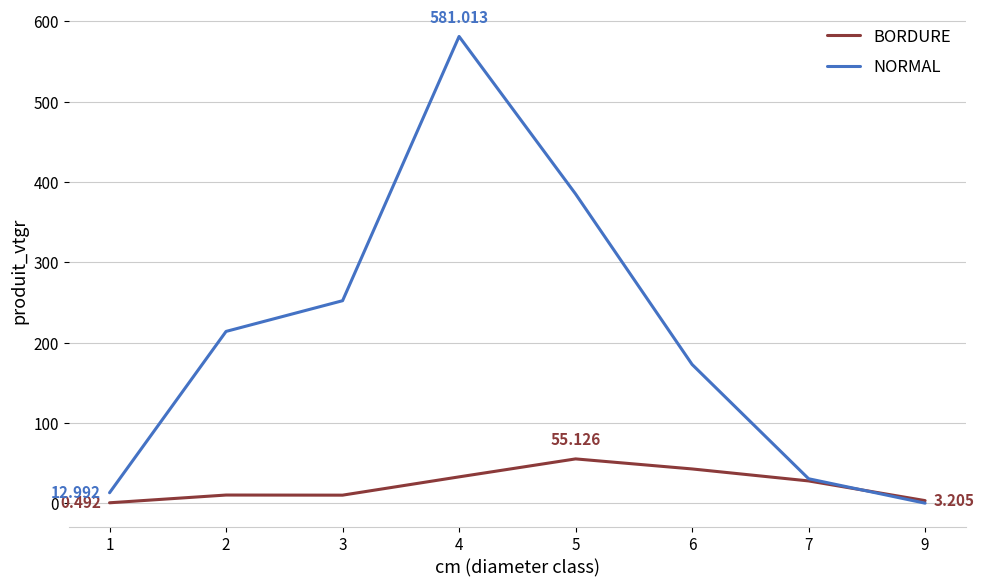

Which series has the largest total across all categories?

NORMAL